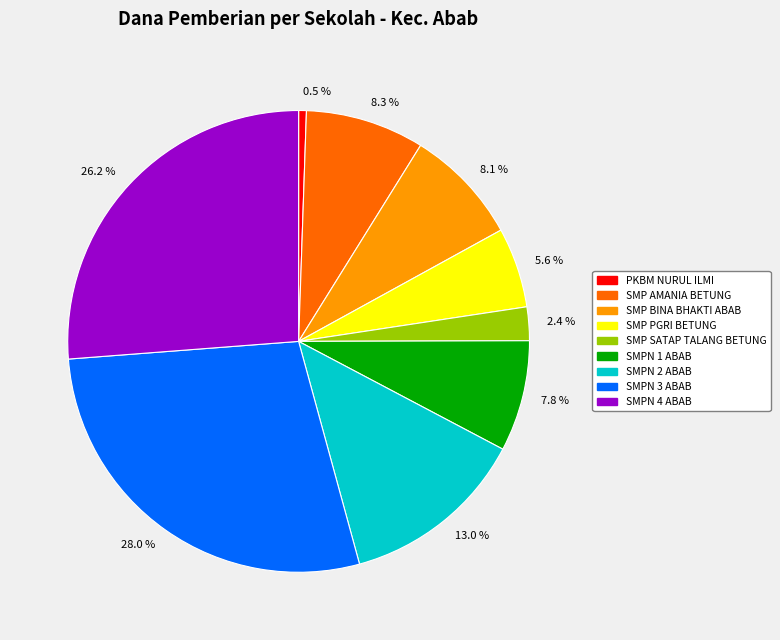

To the nearest percent, what is the average slice percentage?

11%